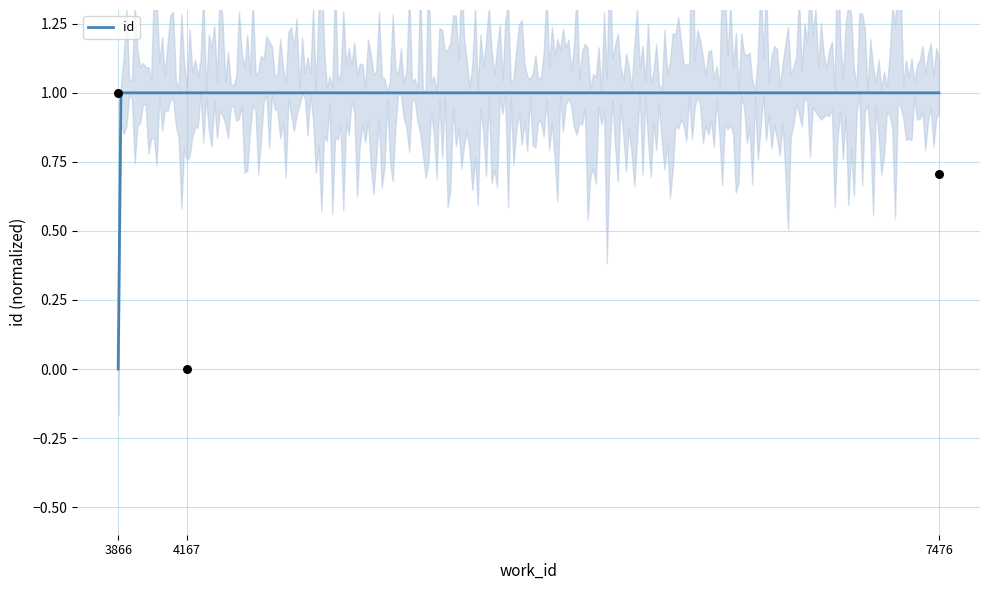

What is the change in value from 4167 to 7476?

+0.7